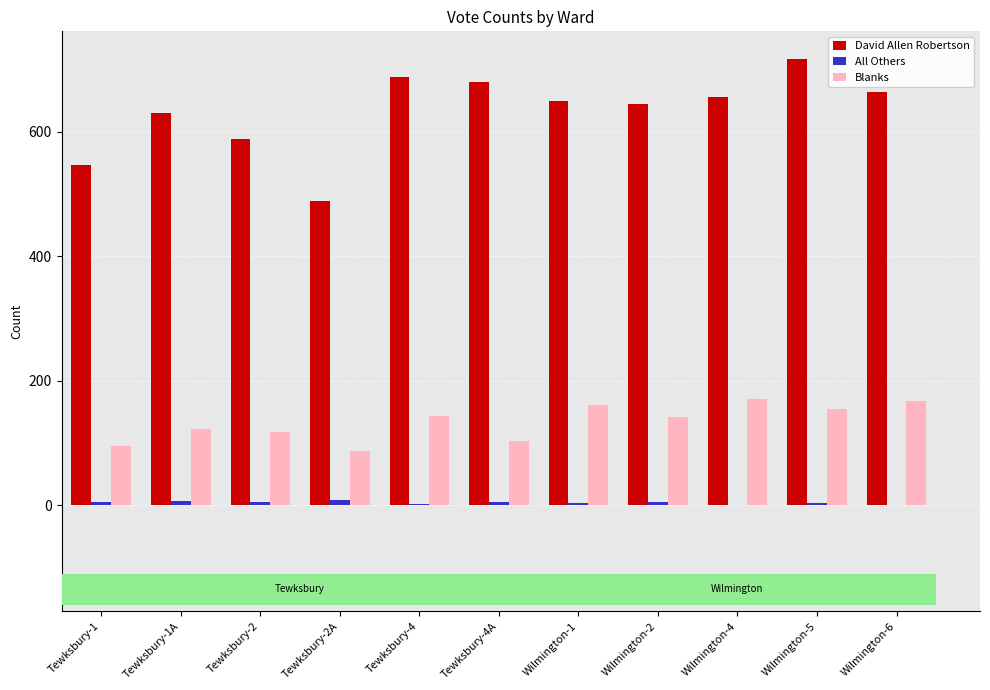

The value of Blanks at Wilmington-4 is 171. True or false?

True